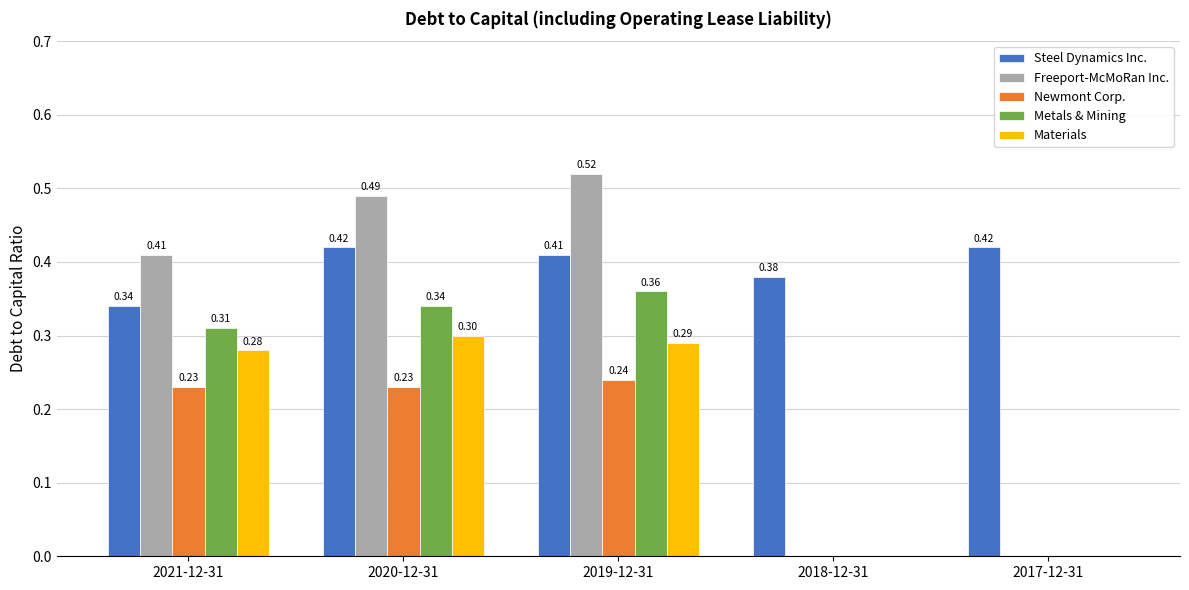

How many data points does each series have?

5